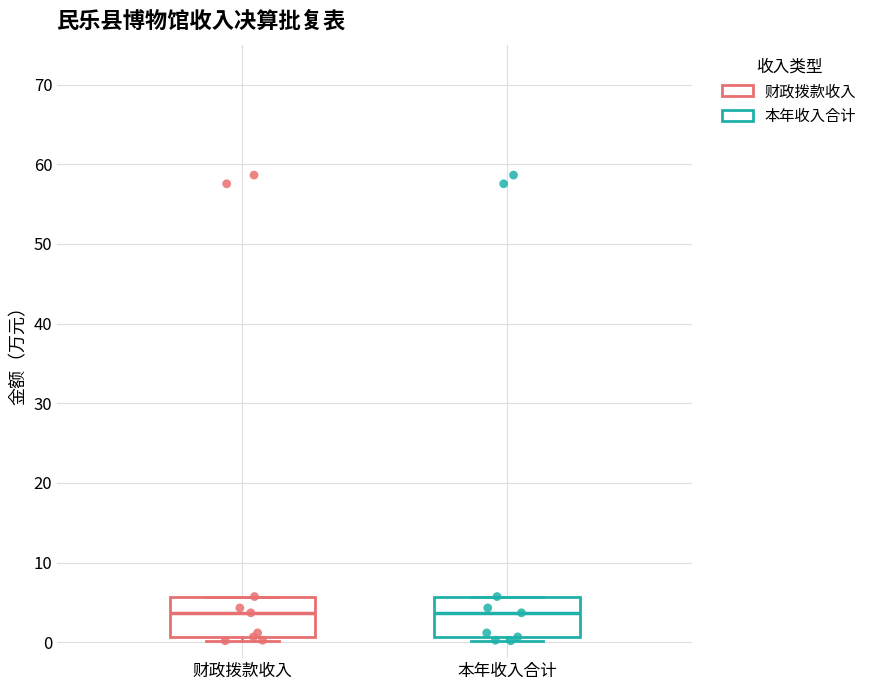

Reading left to right, transcribe this box plot: for each box, give where its median line is, the range the box spans, and where its two whiskers end, as read against the y-axis. The values are not printed on the chart, so give them approximately, as read against the axis.

财政拨款收入: median 4, box 1 to 6, whiskers 0 to 6
本年收入合计: median 4, box 1 to 6, whiskers 0 to 6